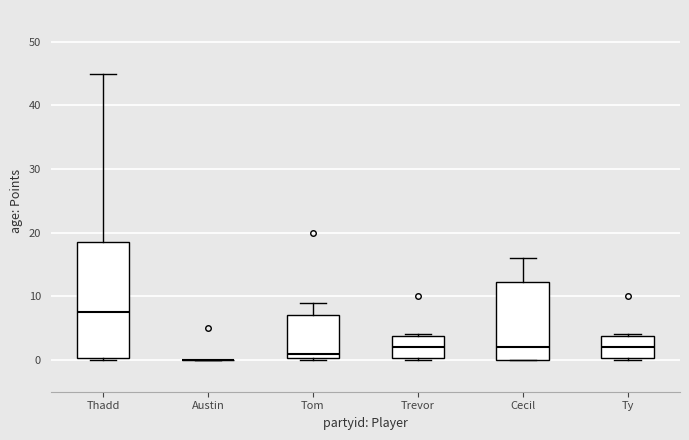

Reading left to right, transcribe this box plot: for each box, give where its median line is, the range the box spans, and where its two whiskers end, as read against the y-axis. The values are not printed on the chart, so give them approximately, as read against the axis.

Thadd: median 8, box 0 to 19, whiskers 0 to 45
Austin: box collapsed to a line at 0, whiskers 0 to 0
Tom: median 1, box 0 to 7, whiskers 0 to 9
Trevor: median 2, box 0 to 4, whiskers 0 to 4
Cecil: median 2, box 0 to 12, whiskers 0 to 16
Ty: median 2, box 0 to 4, whiskers 0 to 4